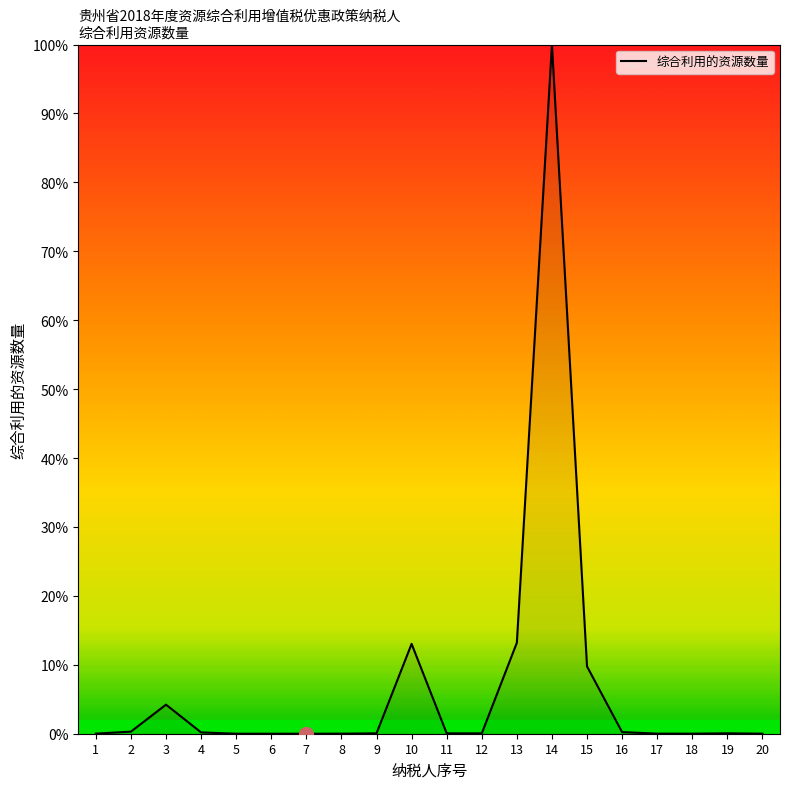

Is it true that the value at 20 is 0.0?

True